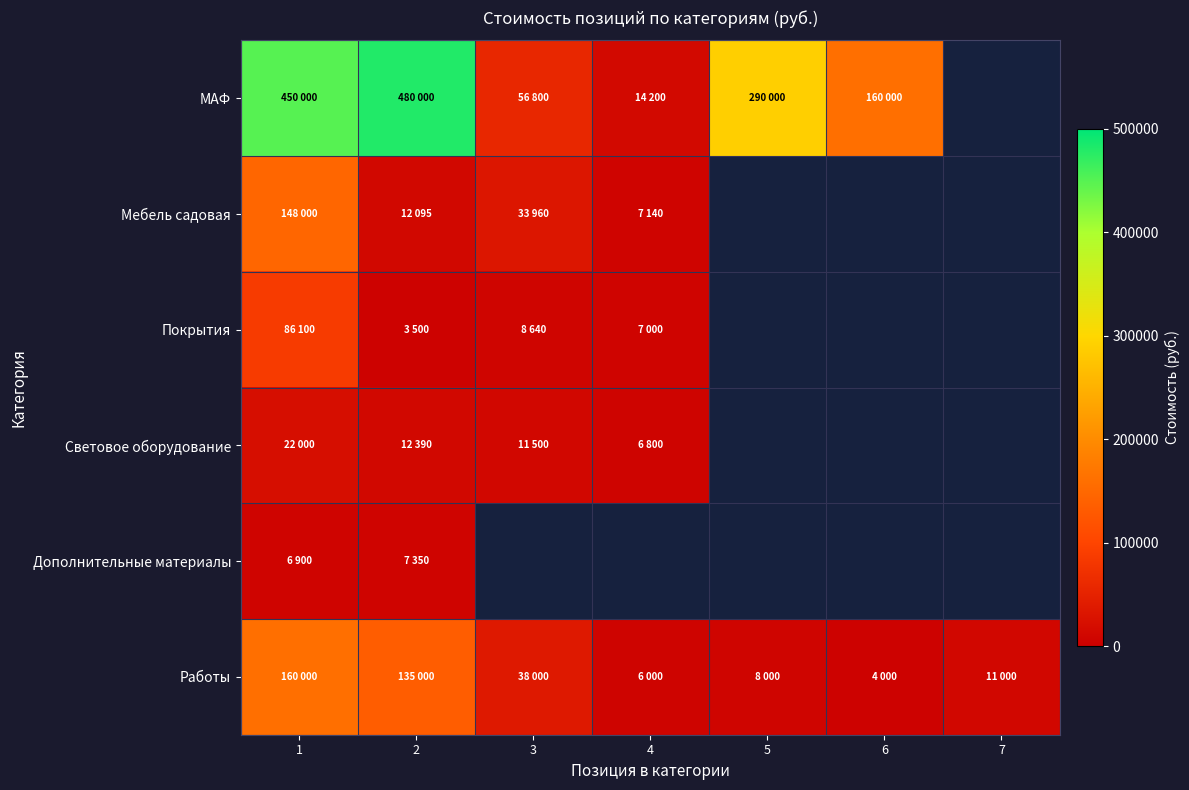

How many categories are shown in the chart?

7